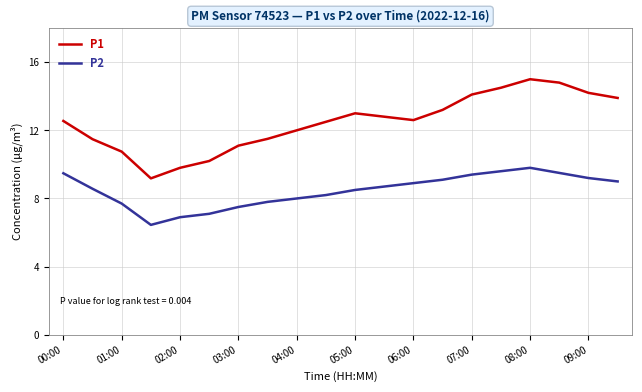

Which series has the widest spread of values?

P1